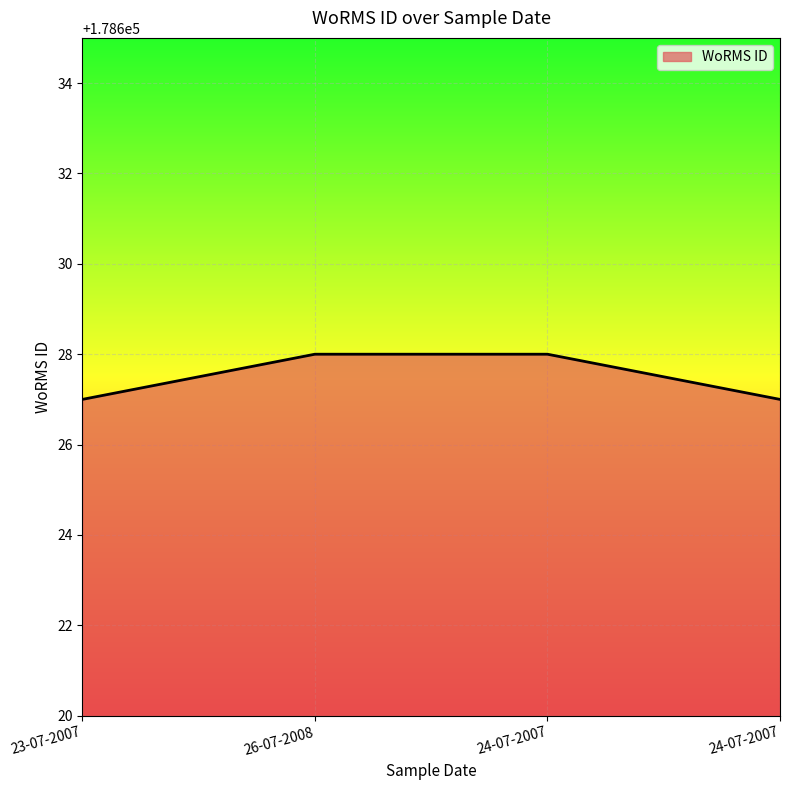

How many lines are shown in the chart?

1